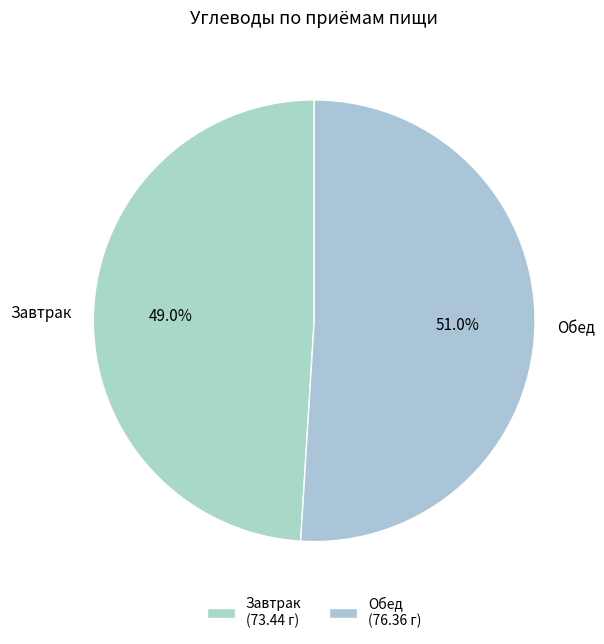

To the nearest percent, what is the combined percentage of Обед and Завтрак?

100%